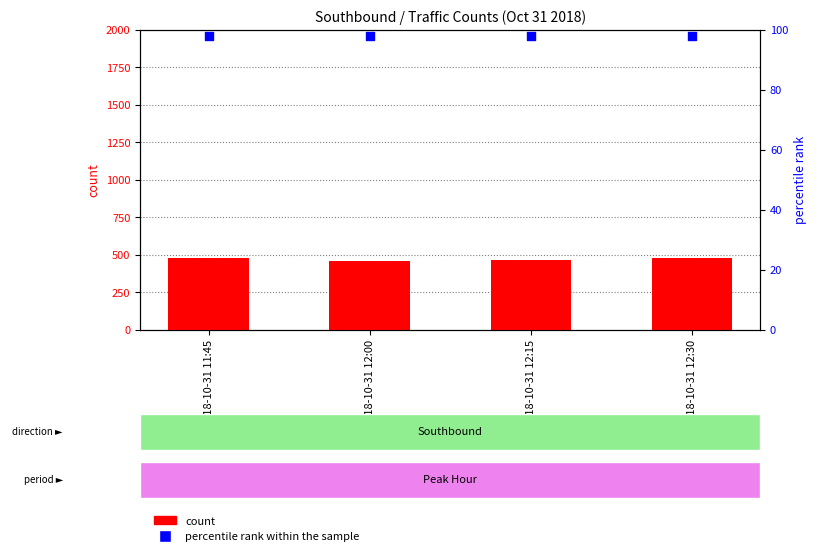

Which series has the widest spread of Y values?

count